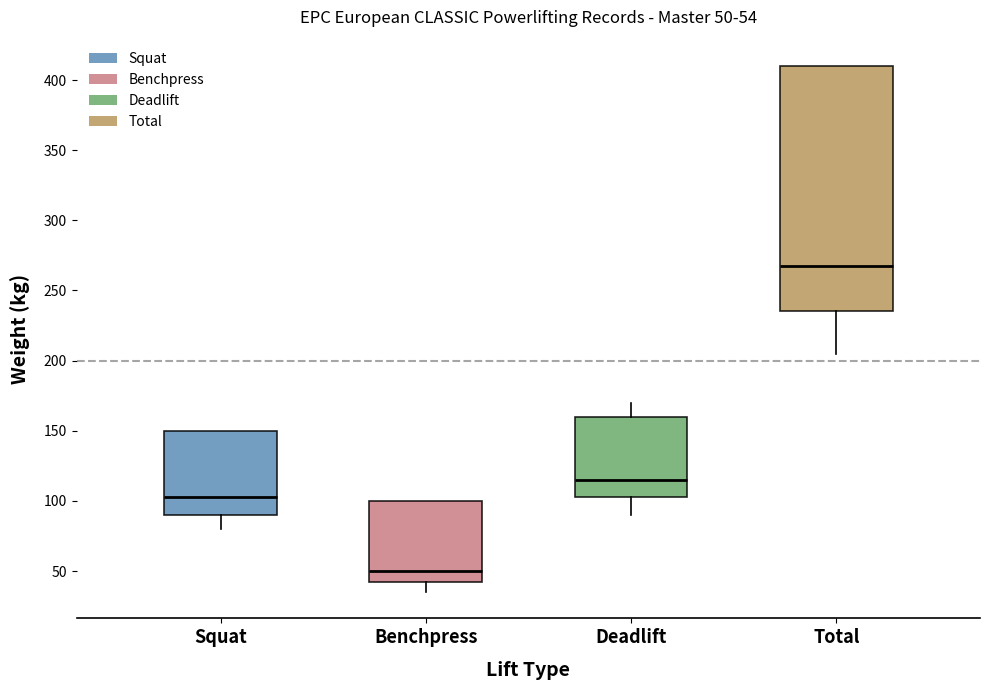

Which box has the highest median line?

Total